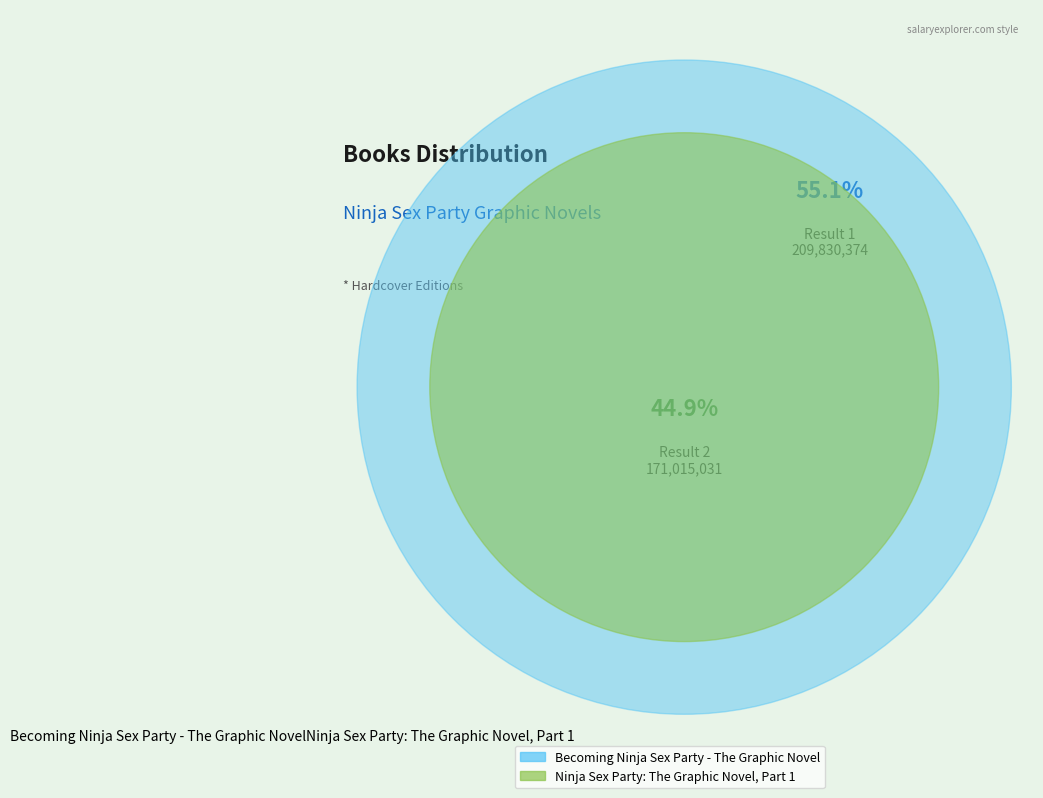

Is the sum of Becoming Ninja Sex Party - The Graphic Novel and Ninja Sex Party: The Graphic Novel, Part 1 greater than half?

Yes